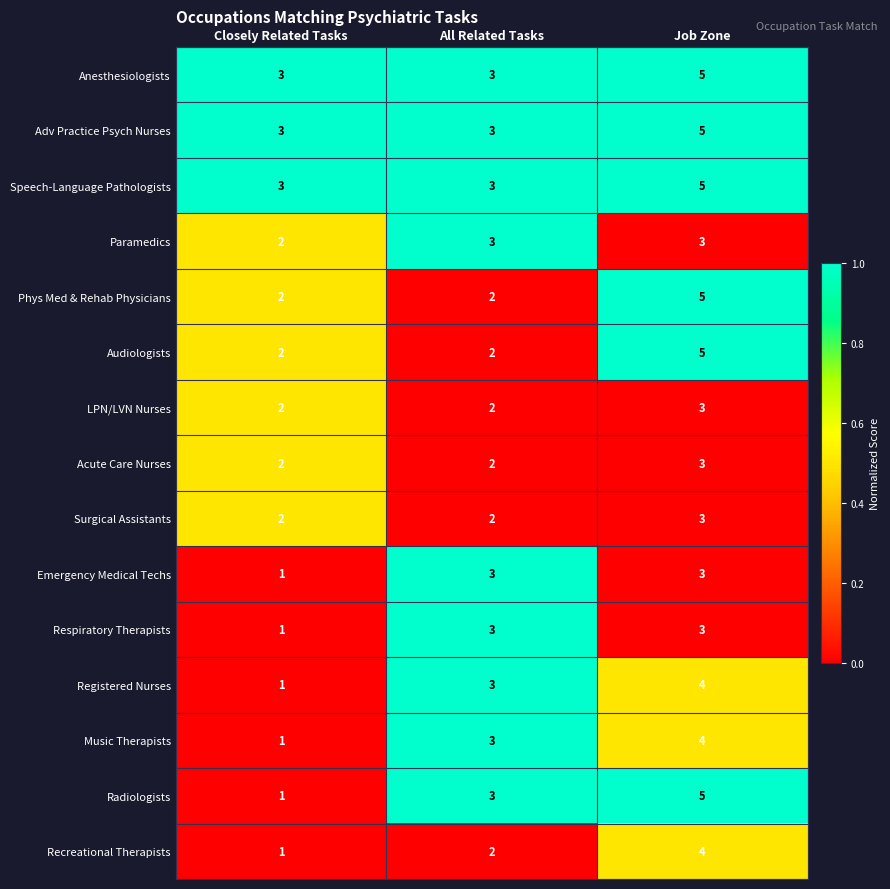

Between Closely Related Tasks and Job Zone, which series saw the biggest shift?

Radiologists